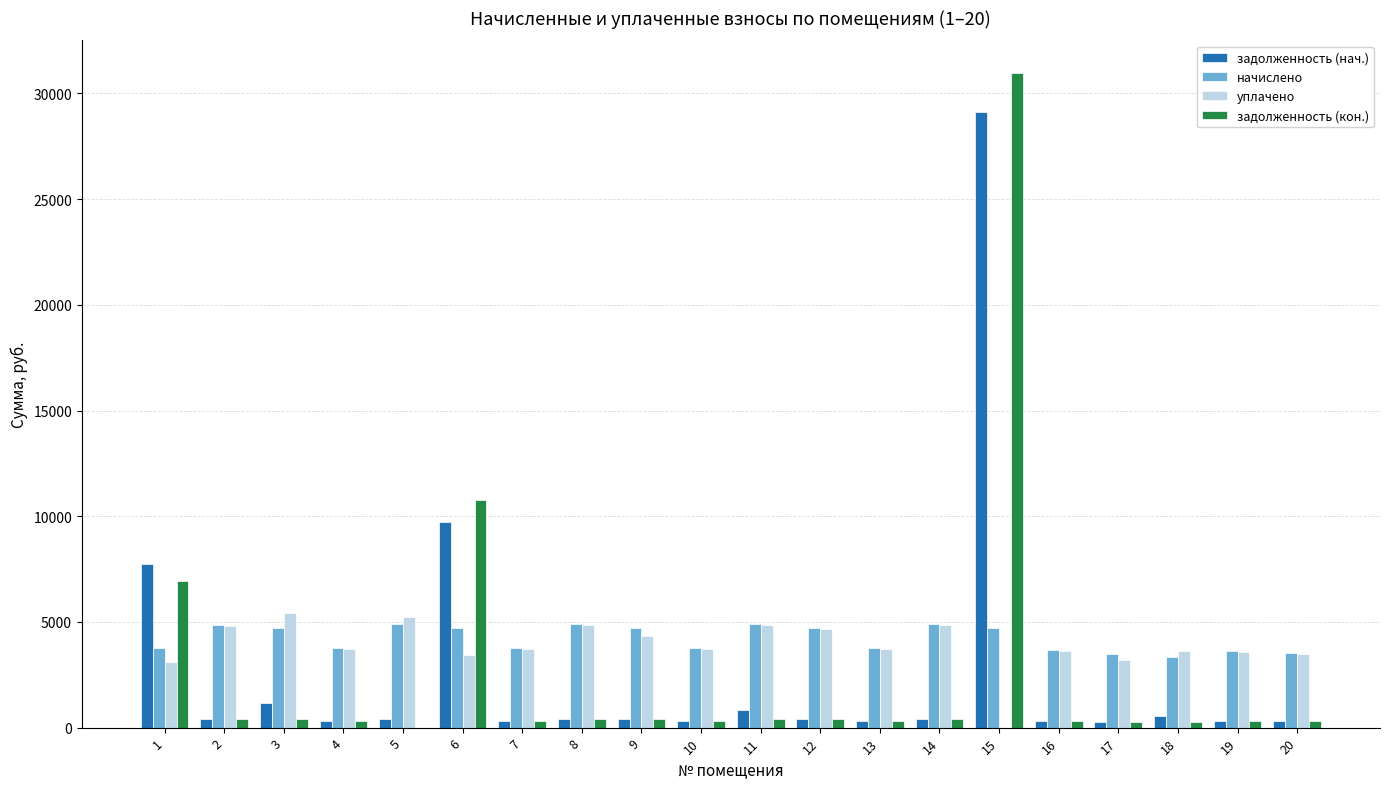

What is the sum of all начислено values?

84451.9